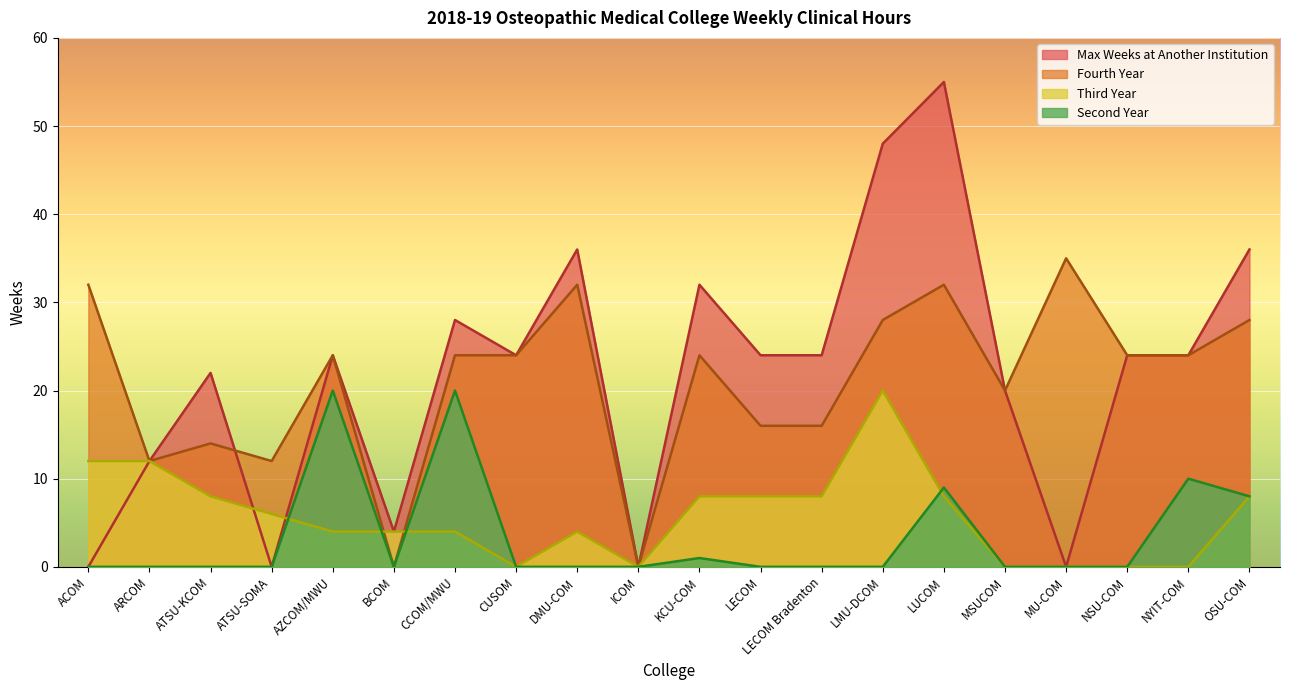

What is the greatest value displayed?

55